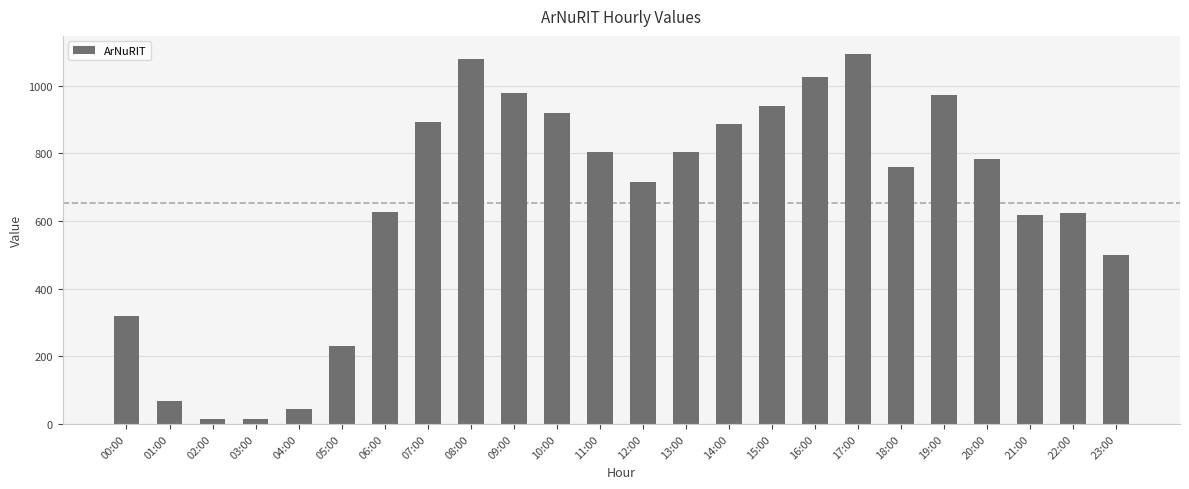

What is the sum of all values?

15713